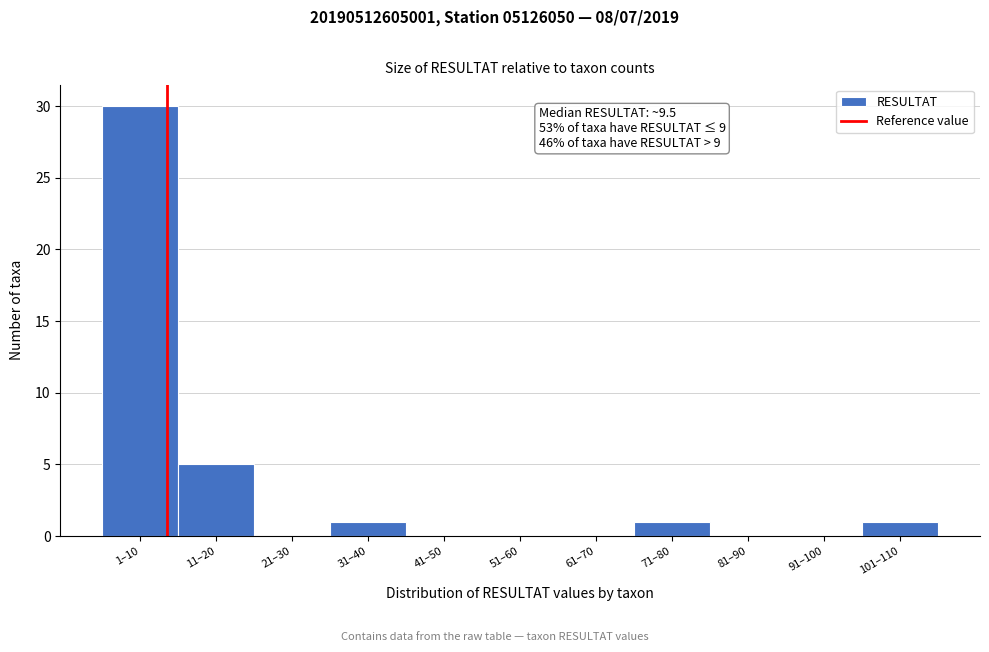

Reading right to left, extract all data points from this chart.

101–110=1	91–100=0	81–90=0	71–80=1	61–70=0	51–60=0	41–50=0	31–40=1	21–30=0	11–20=5	1–10=30